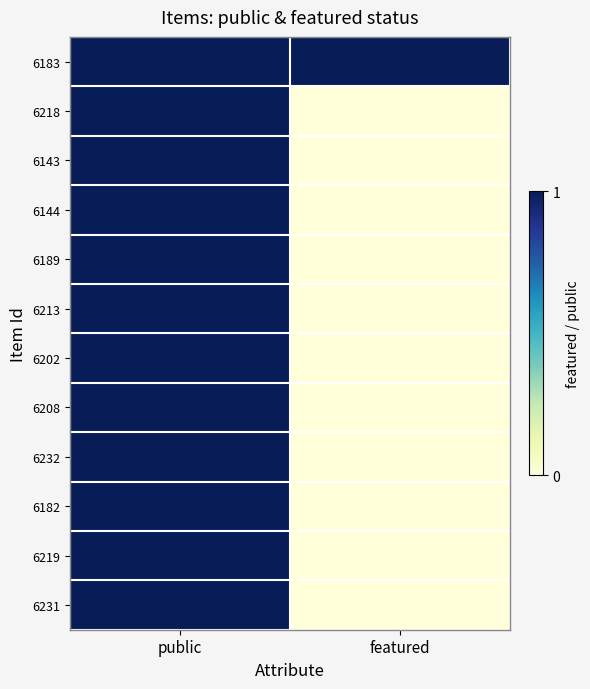

At how many categories does at least one series exceed 0?

2